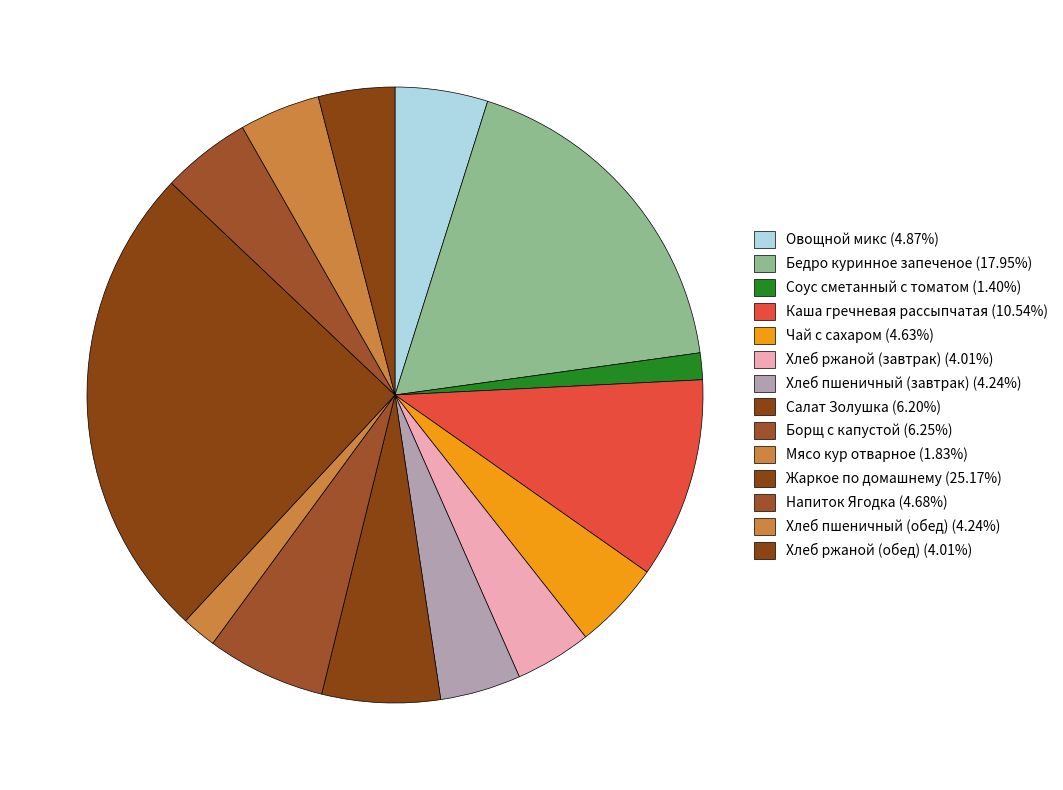

Is it true that Жаркое по домашнему is 25% of the pie?

True